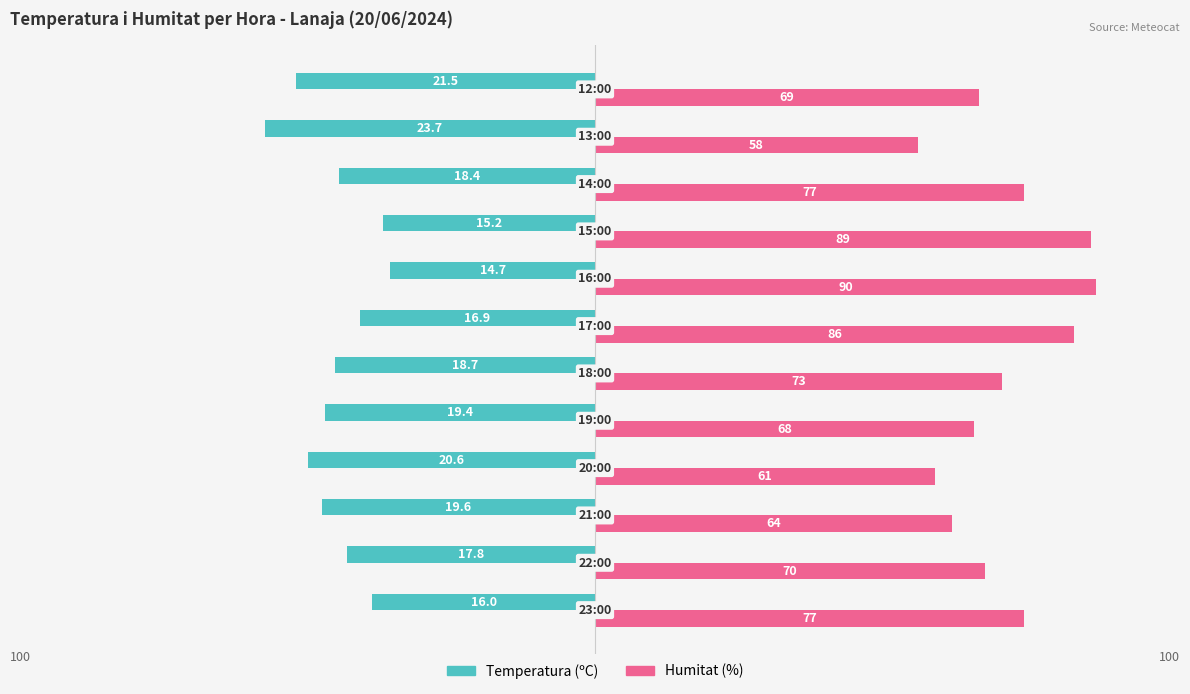

What are all the series names shown in the legend?

Temperatura (ºC), Humitat (%)